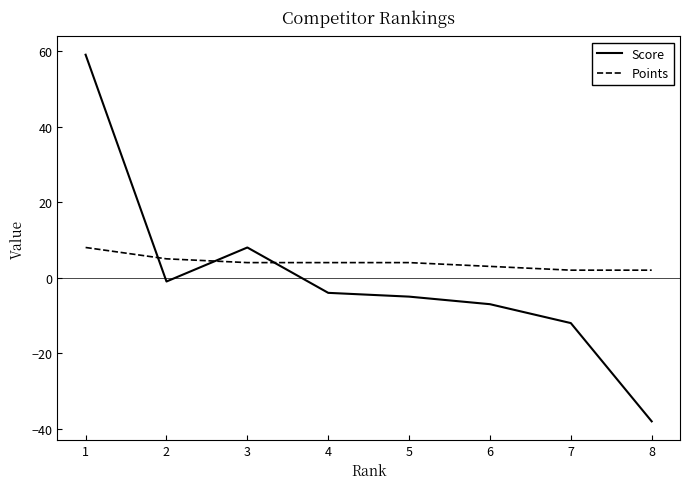

Which series changed the most between 1 and 5?

Score